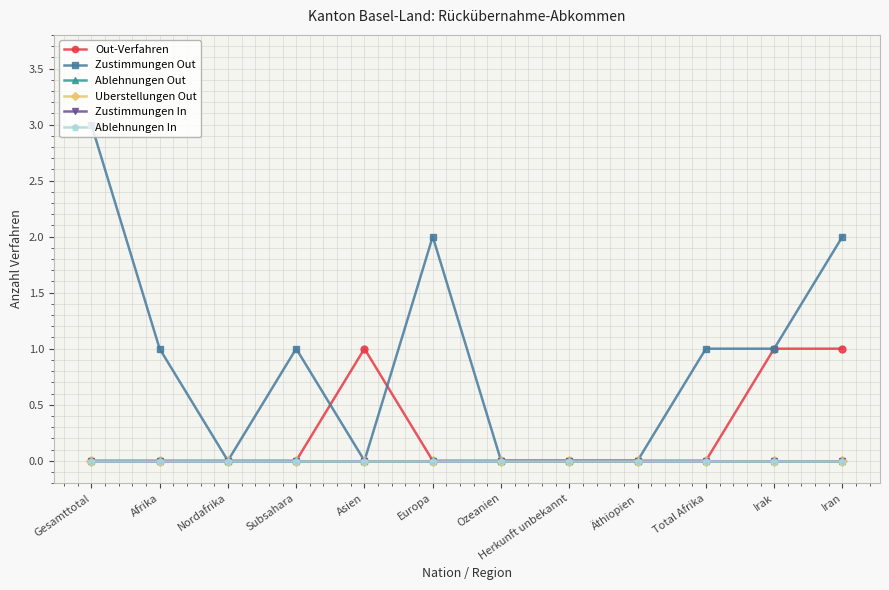

Which series has the largest range (max minus min)?

Zustimmungen Out